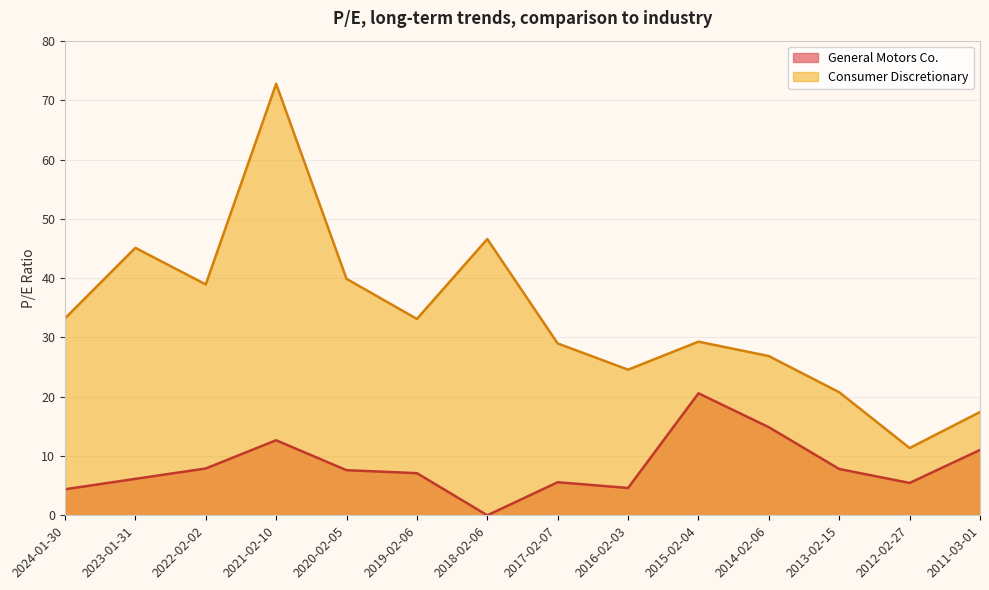

True or false: General Motors Co. and Consumer Discretionary cross at least once.

False